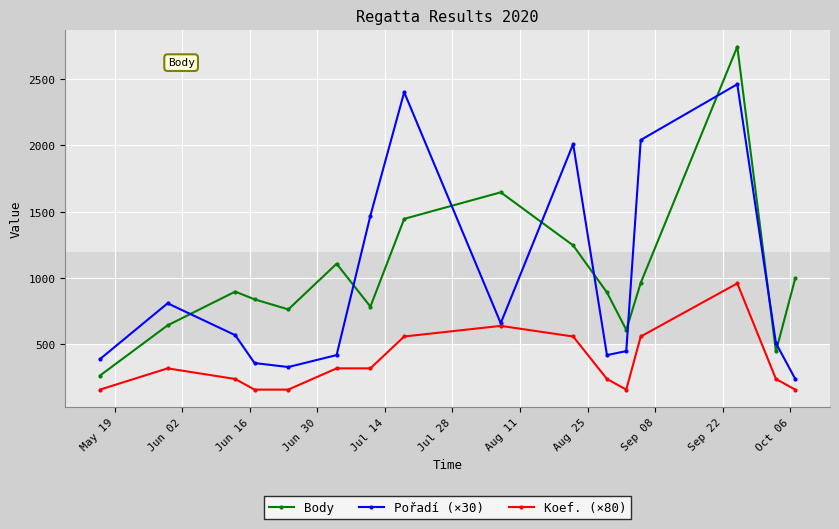

How many categories are shown in the chart?

16